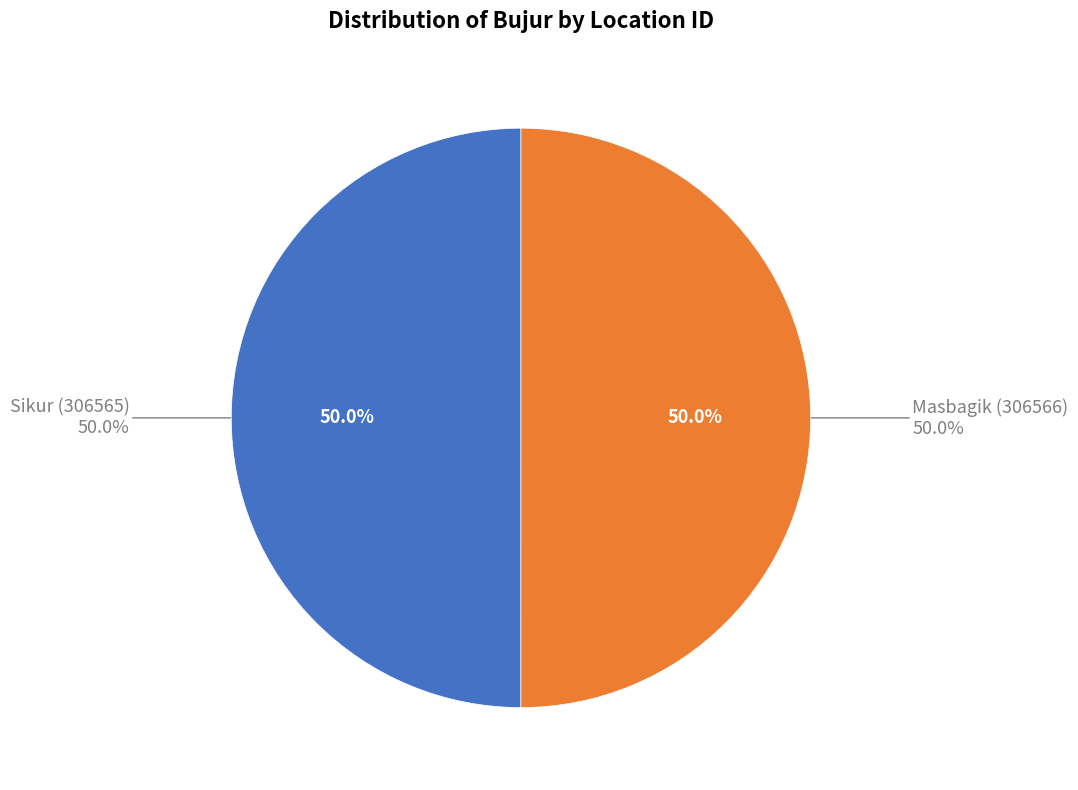

Count the number of slices in the pie.

2